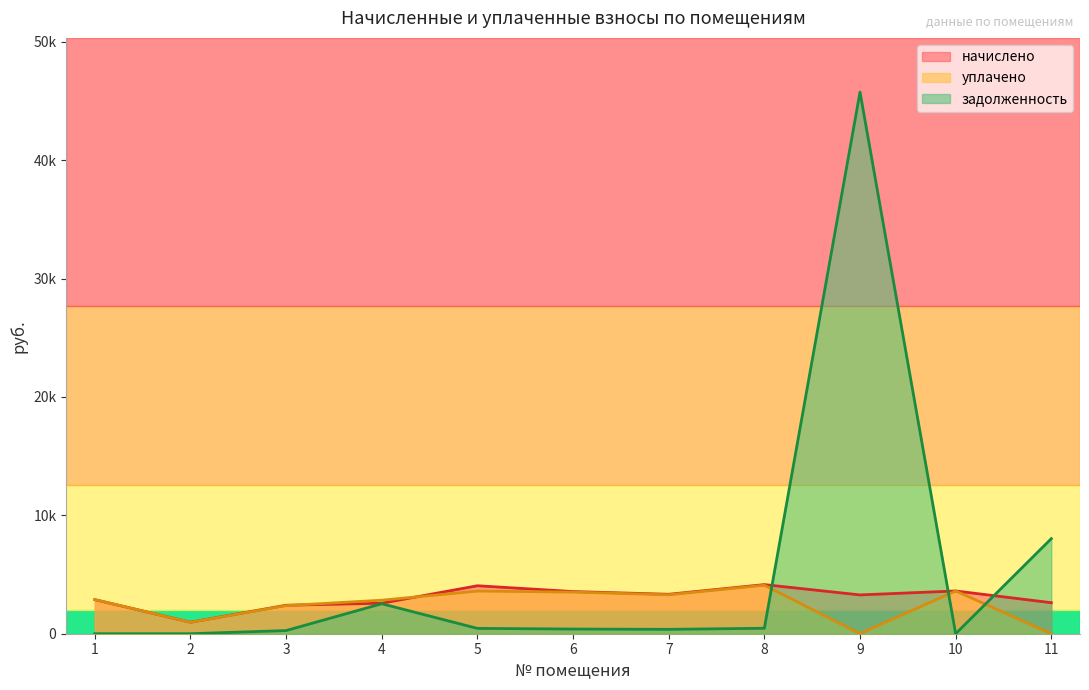

Which series has the largest total across all categories?

задолженность